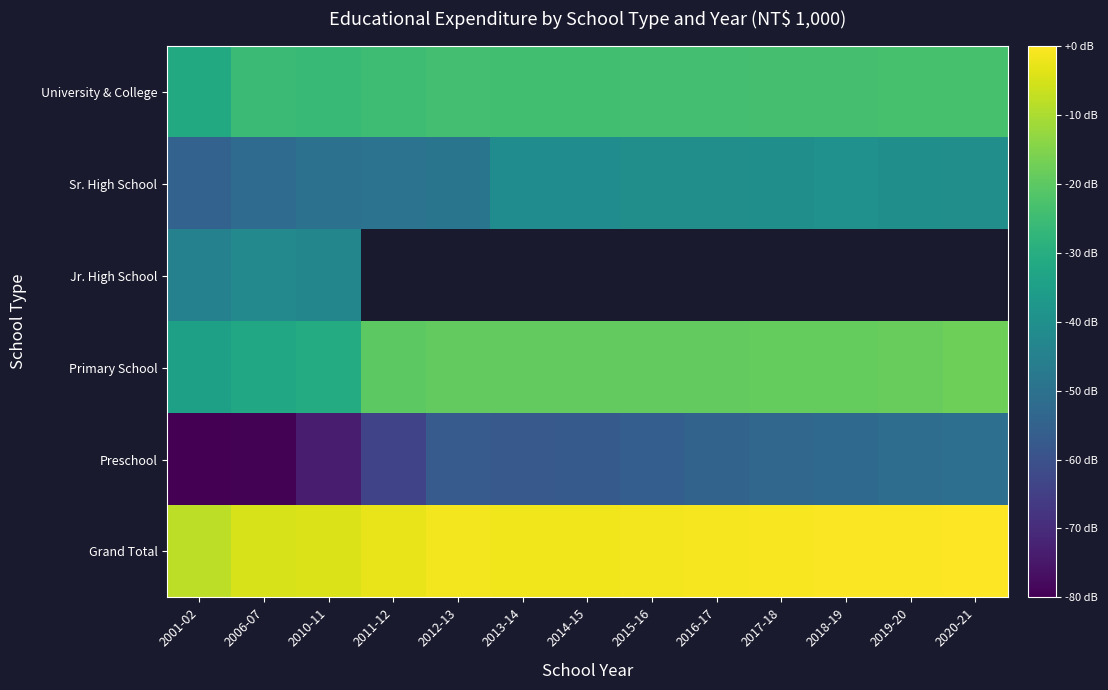

What is the maximum value shown in the chart?

8.9